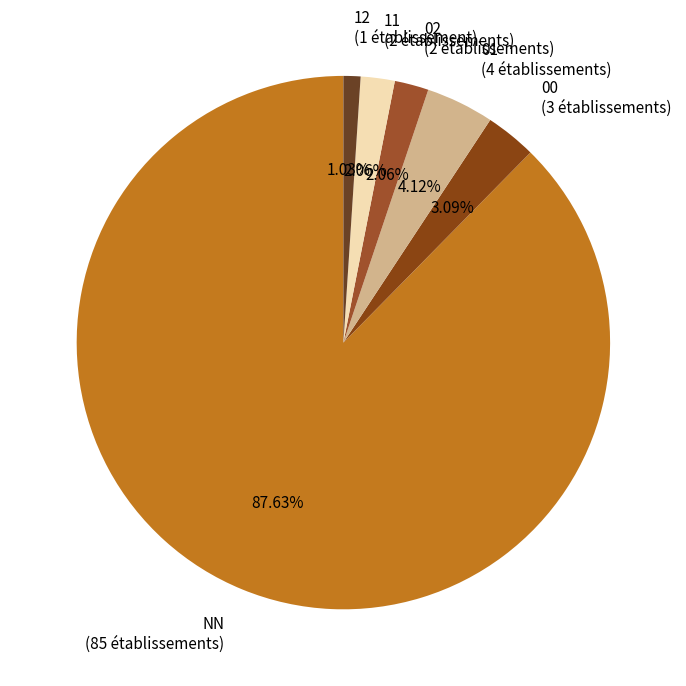

Which category accounts for the majority?

NN